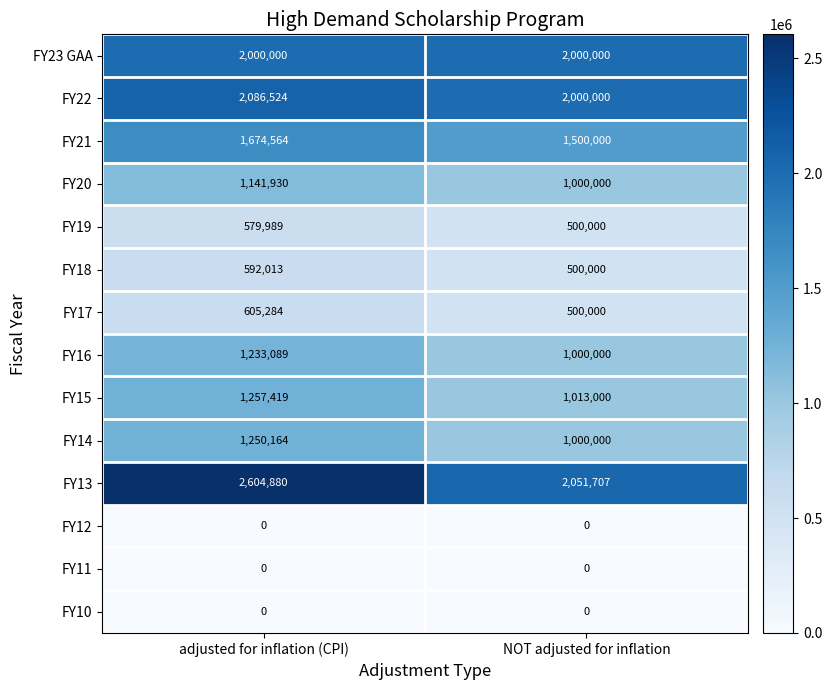

Which series has the largest total across all categories?

FY13